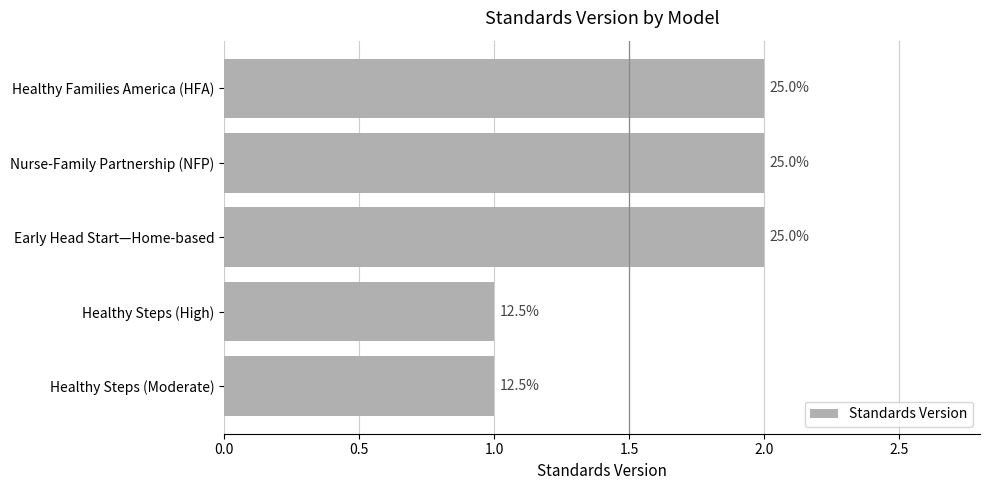

Does the chart contain any negative values?

No